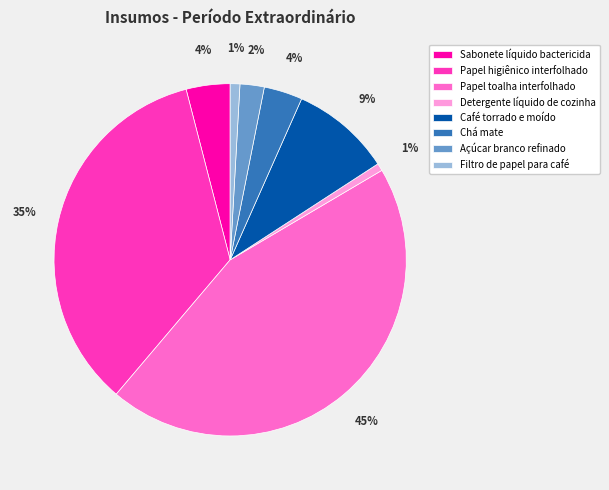

What percentage is the Sabonete líquido bactericida slice, to the nearest percent?

4%